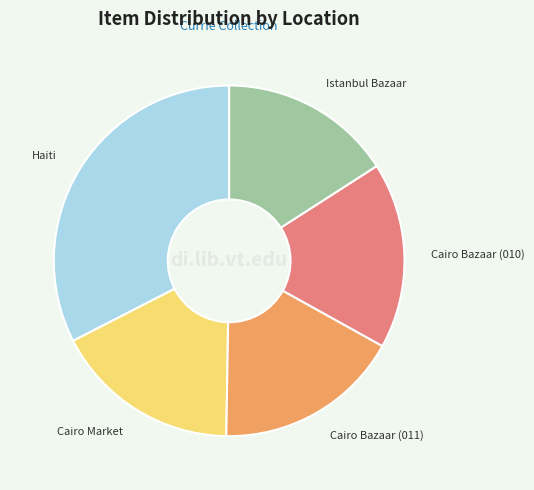

Which category has the smallest portion of the pie?

Istanbul Bazaar